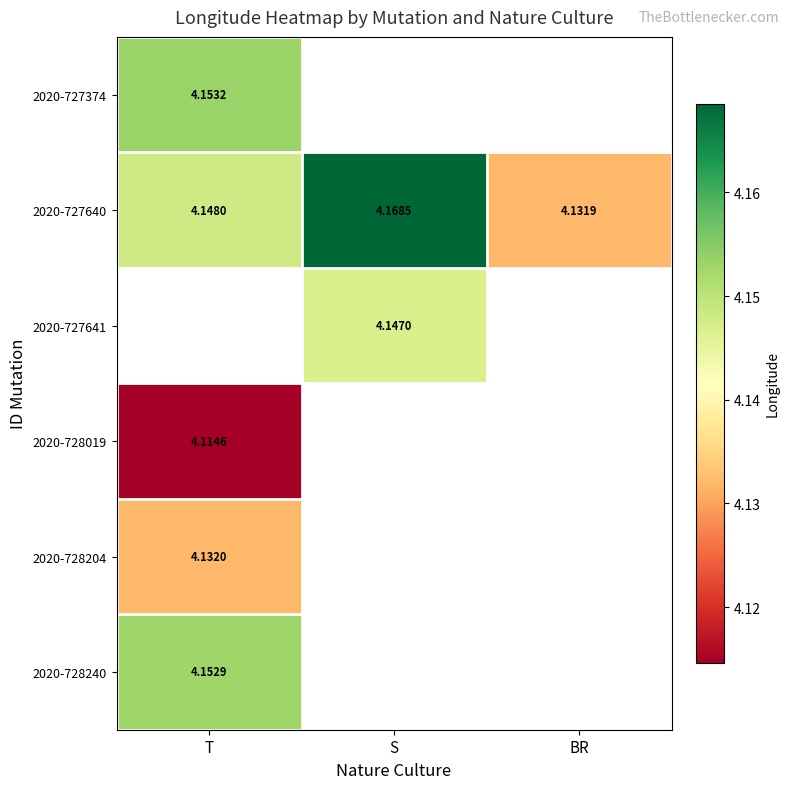

Is the value of 2020-728240 at T greater than the value of 2020-728204 at T?

Yes